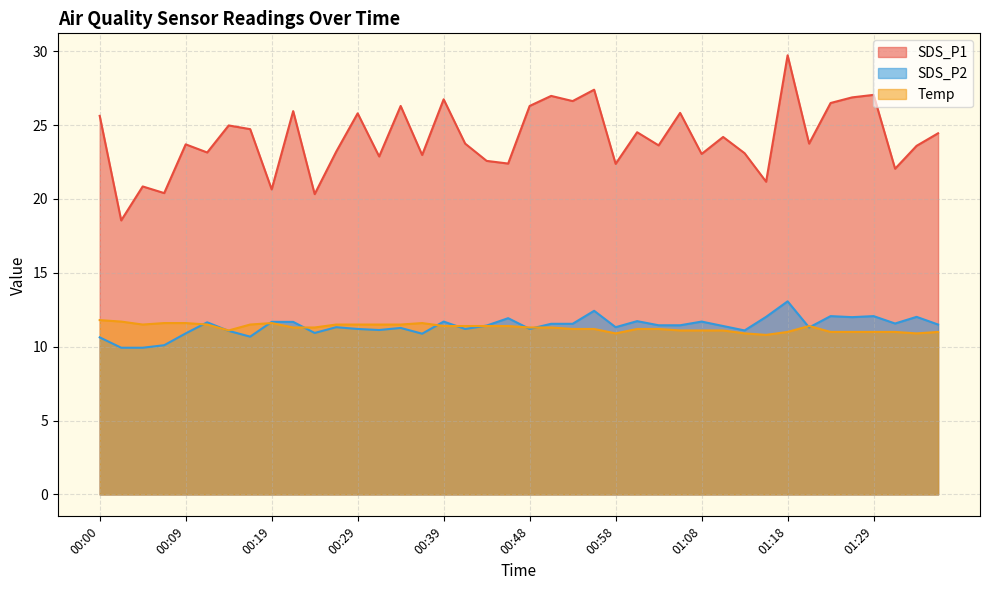

How many lines are shown in the chart?

3